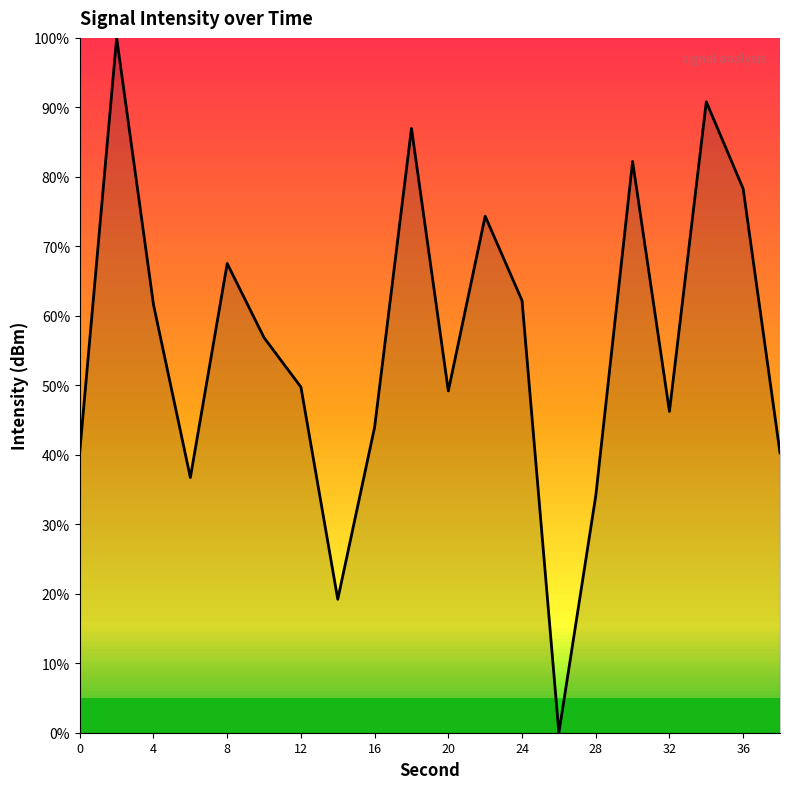

What is the difference between the maximum and minimum values?

100.0